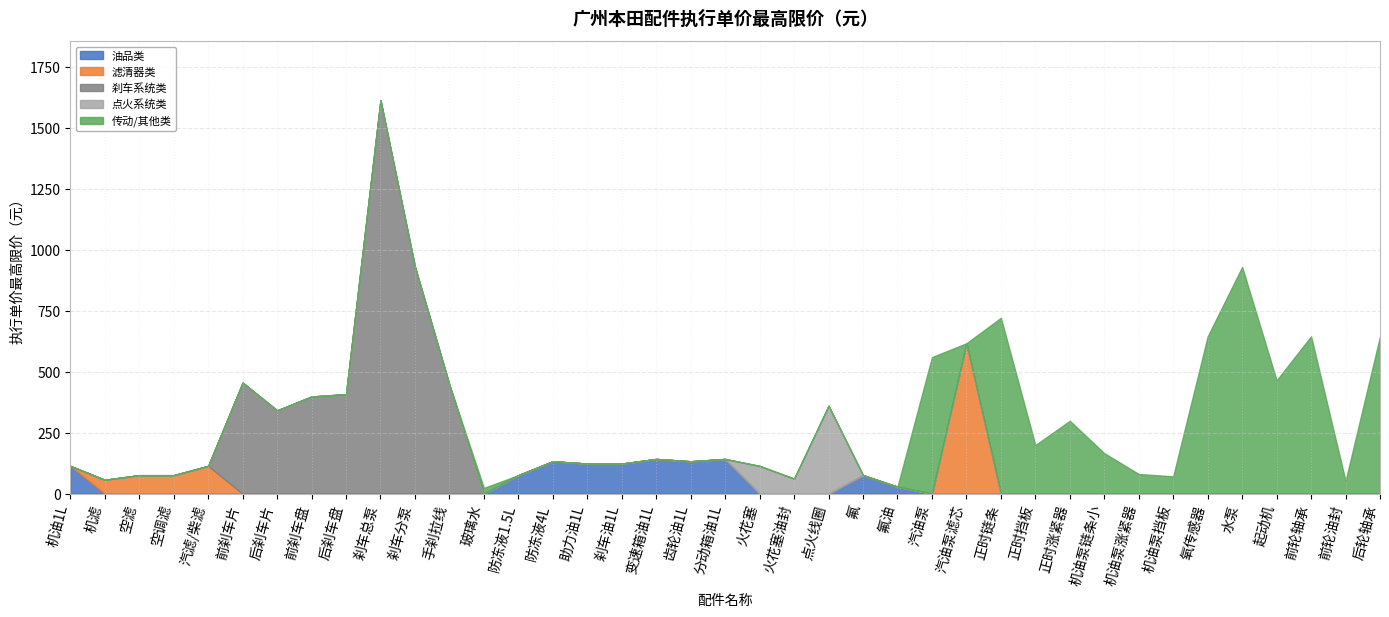

How many lines are shown in the chart?

1